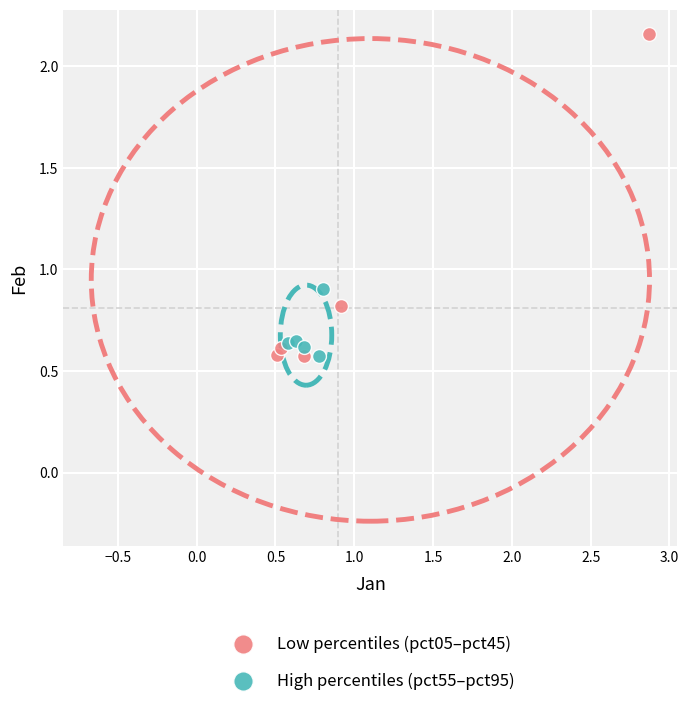

Which series has the widest spread of Y values?

Low percentiles (pct05–pct45)